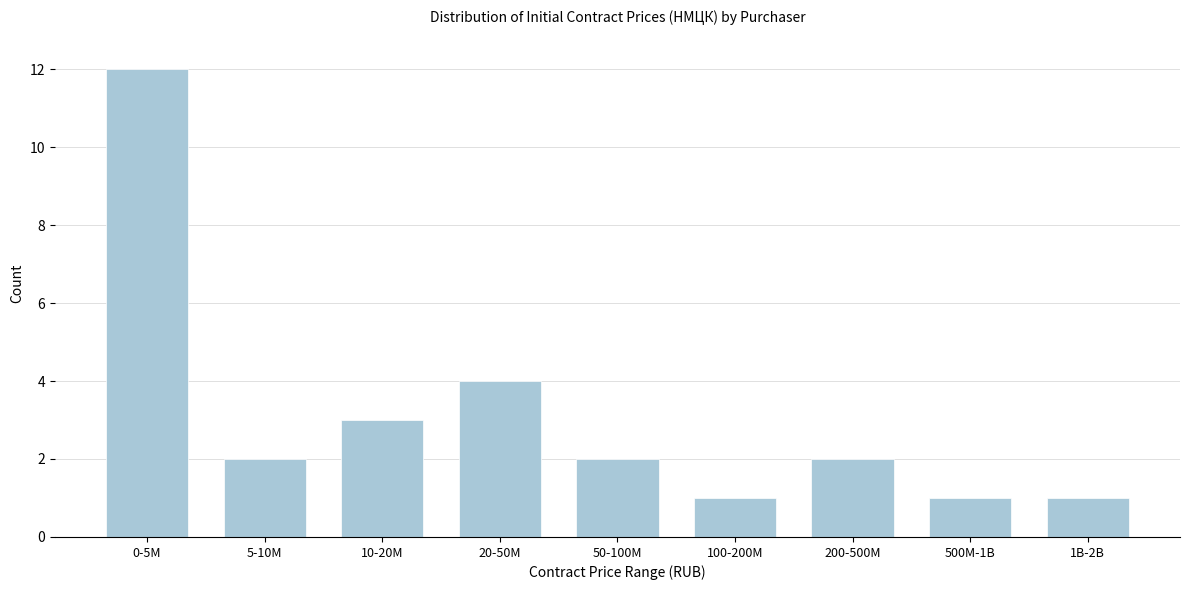

Reading right to left, what are all the values shown in this chart?

1B-2B=1	500M-1B=1	200-500M=2	100-200M=1	50-100M=2	20-50M=4	10-20M=3	5-10M=2	0-5M=12